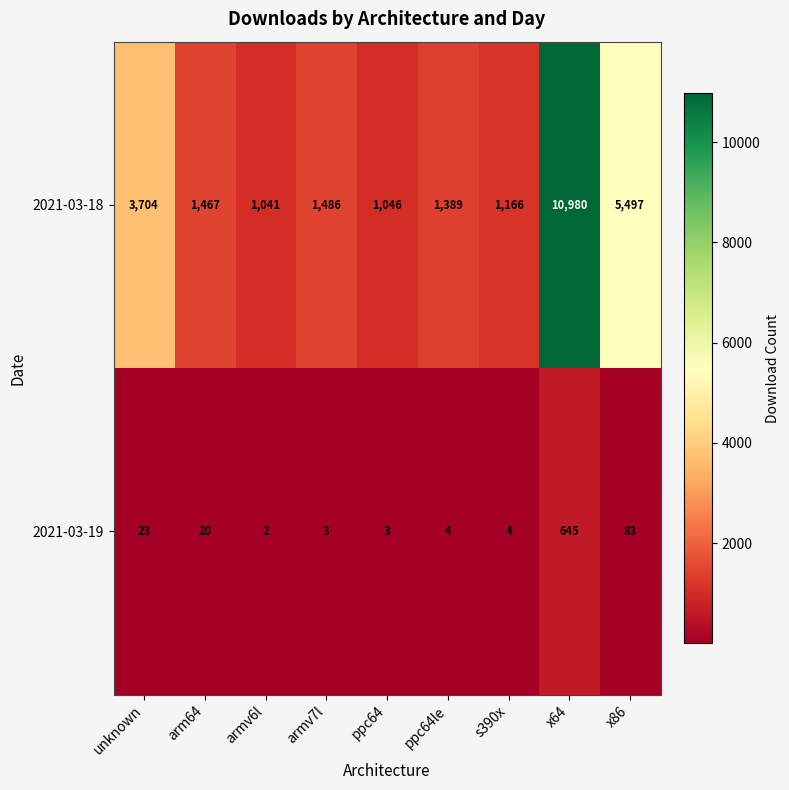

The value of 2021-03-19 at ppc64le is 1. True or false?

False